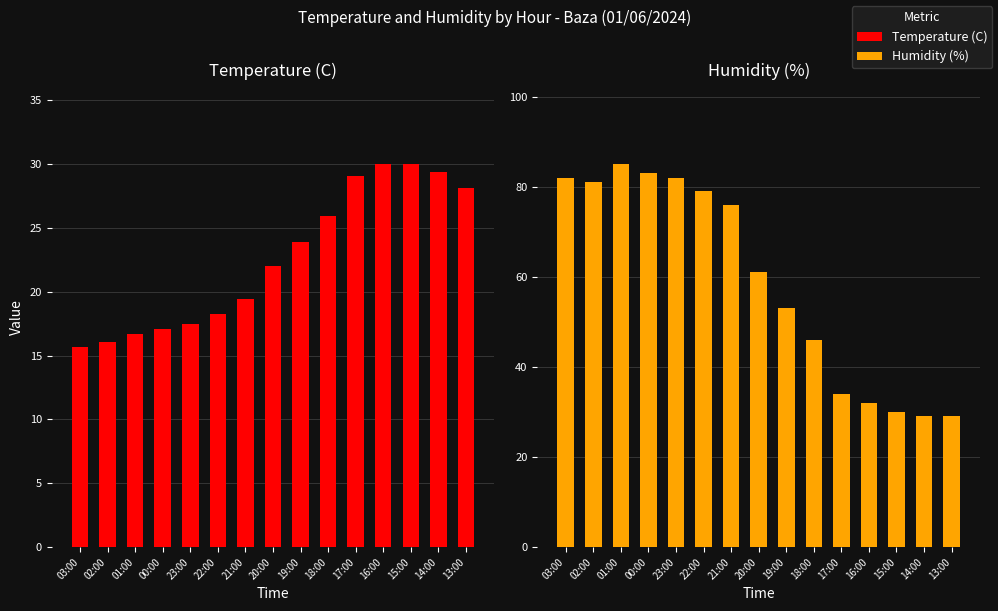

What is the difference between the Temperature (C) values at 14:00 and 20:00?

7.4